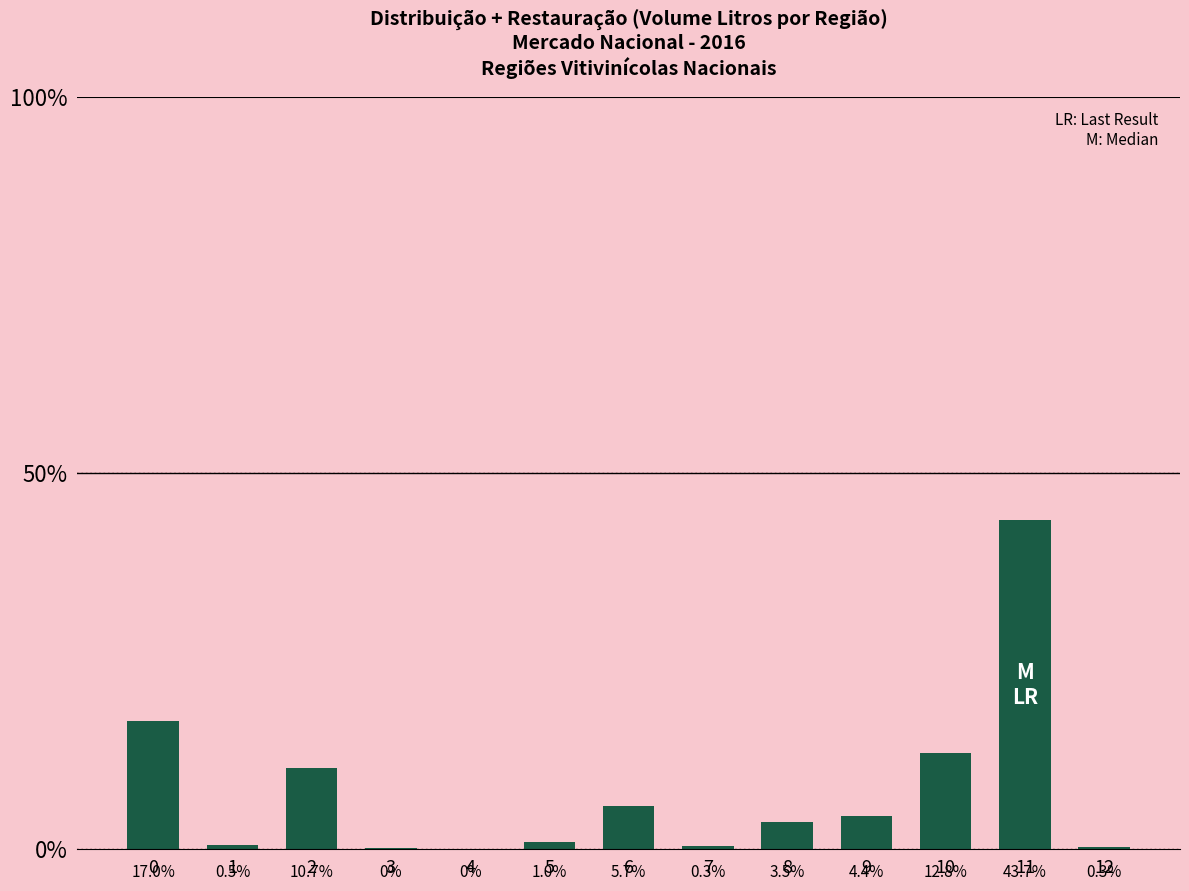

The chart shows a value of 1289174 at 8. True or false?

False